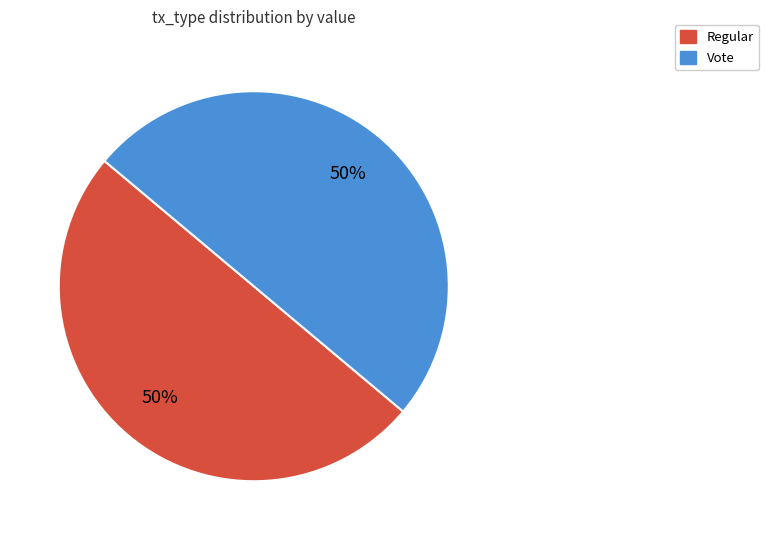

What is the ratio of the value at Vote to the value at Regular?

1.0